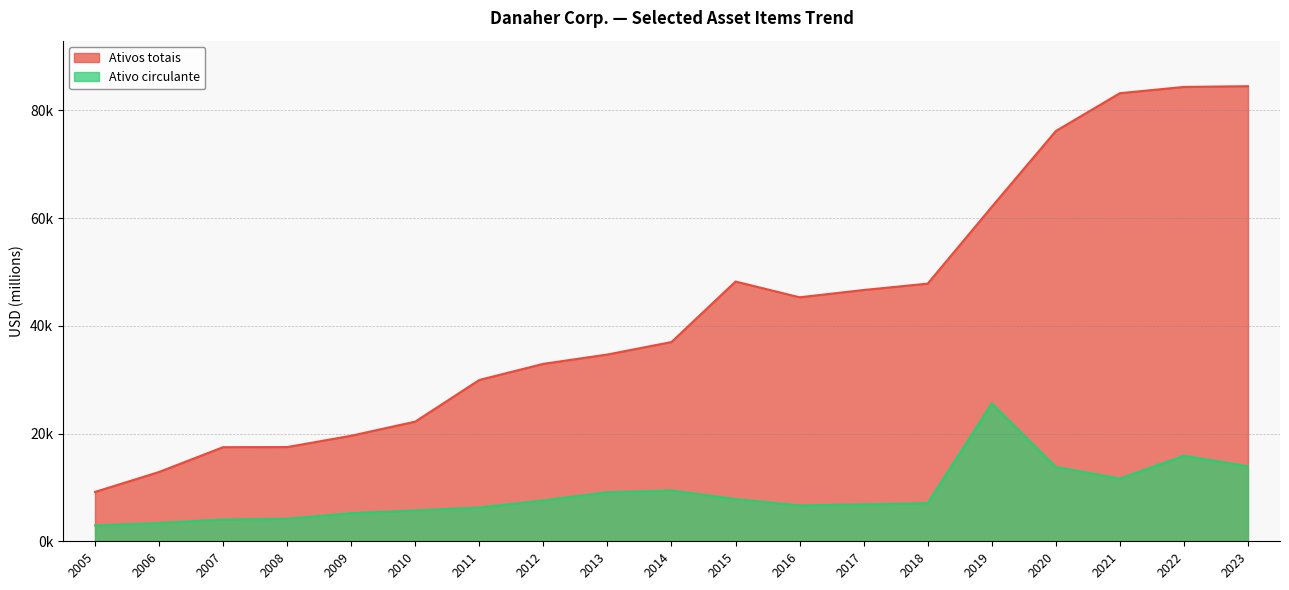

The Ativos totais series shows 29949 at 2011. True or false?

True